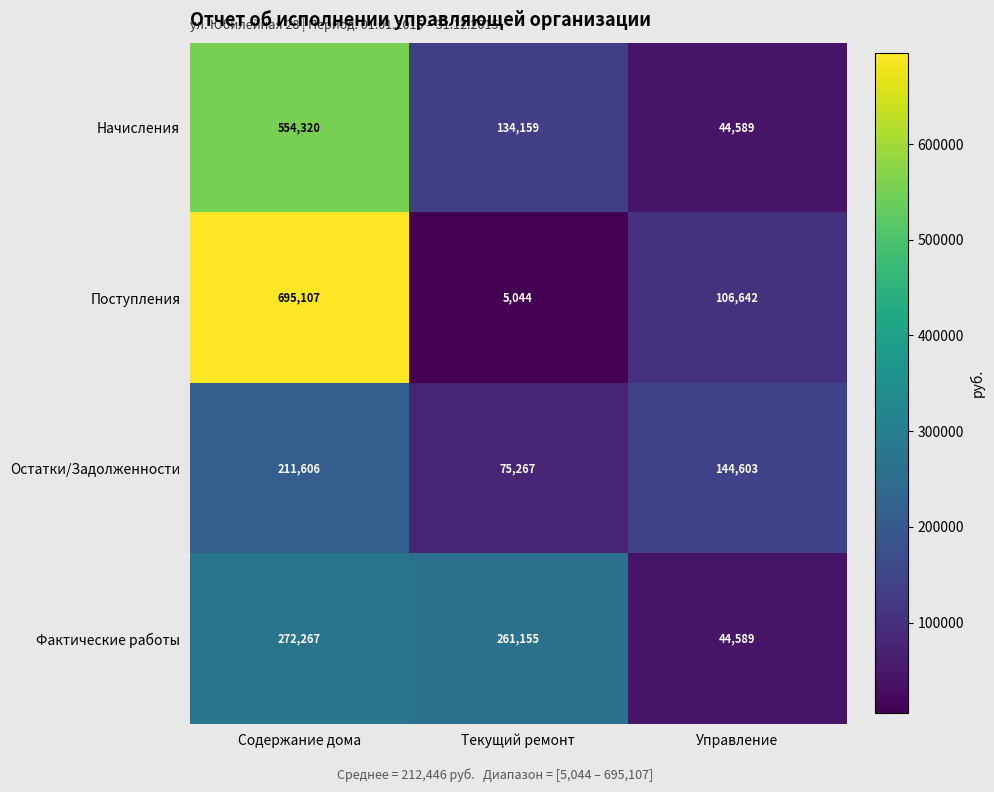

At how many categories does at least one series exceed 86958?

3